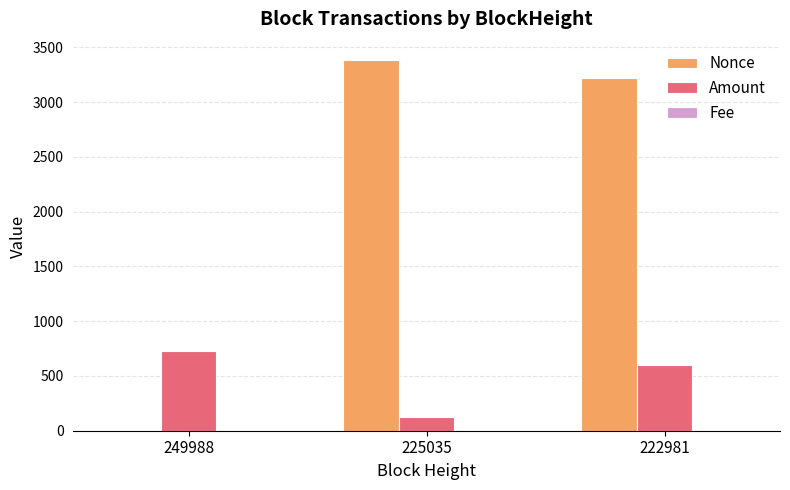

Is it true that Amount equals 385.1 at 222981?

False